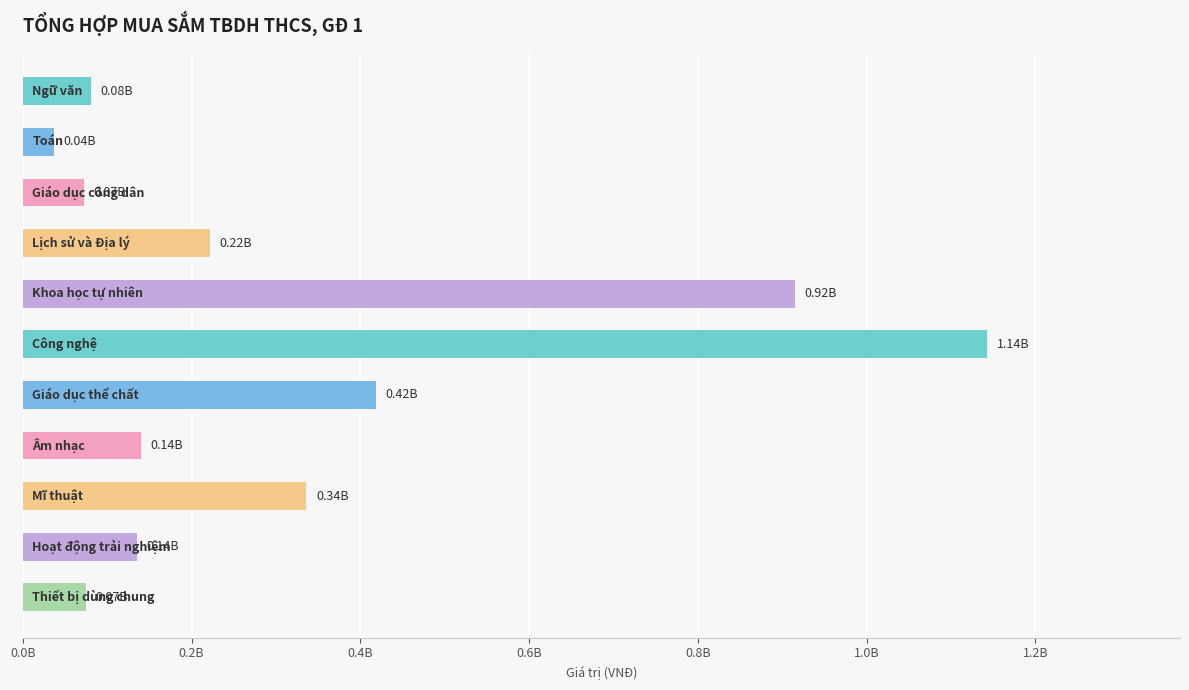

Are the bars horizontal?

Yes